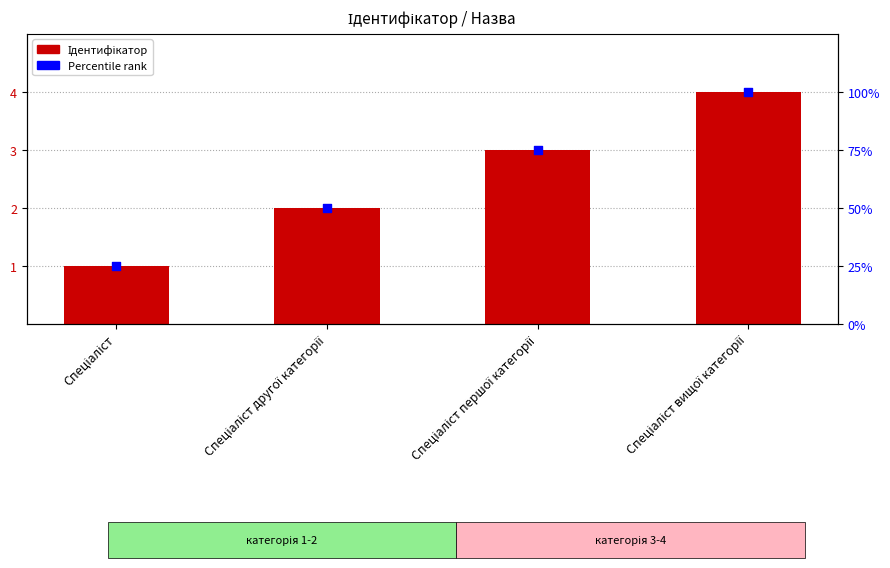

Is the value of Percentile rank at Спеціаліст greater than the value of Ідентифікатор at Спеціаліст другої категорії?

No